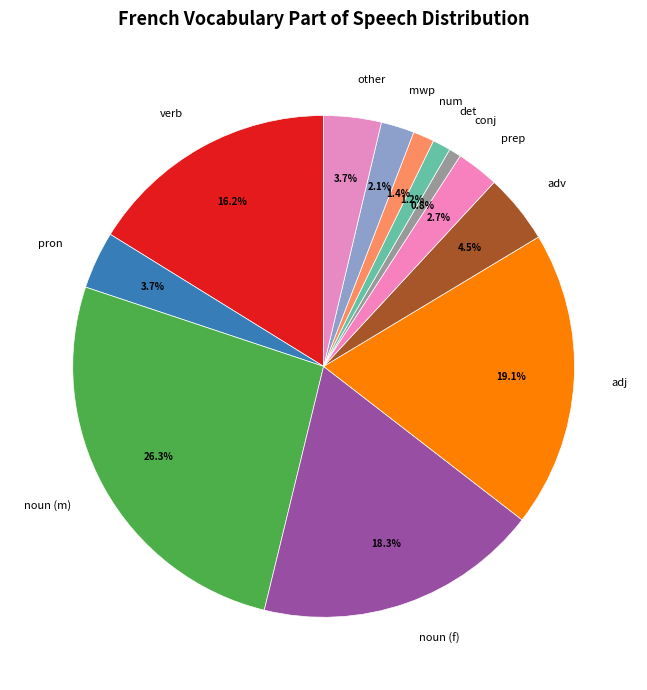

How much of the chart is everything except conj?

99.2%